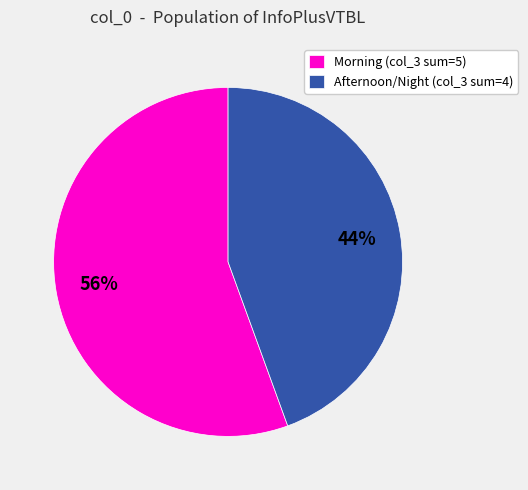

Rank the categories by value from highest to lowest.

Morning (col_3 sum=5), Afternoon/Night (col_3 sum=4)